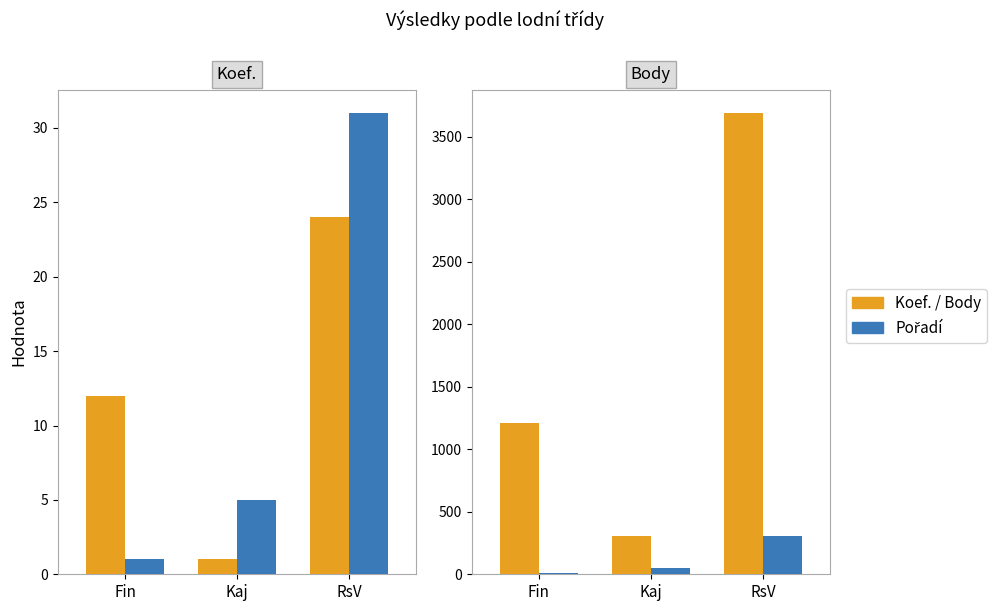

At which category is the sum across all series the highest?

RsV